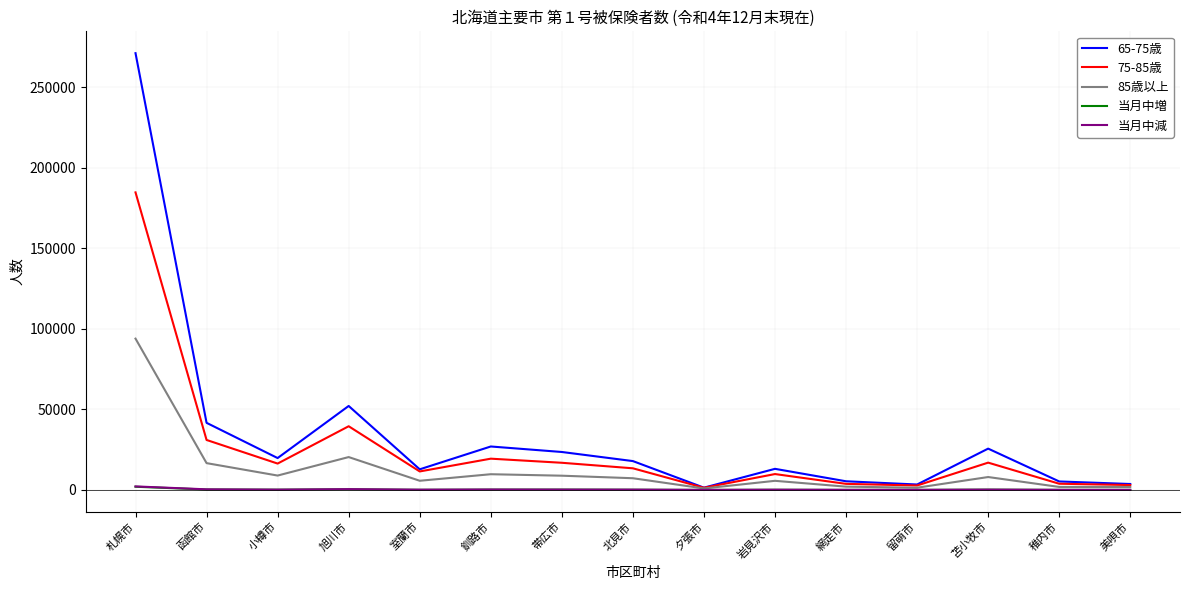

True or false: 75-85歳 has a value of 184810 at 札幌市.

True